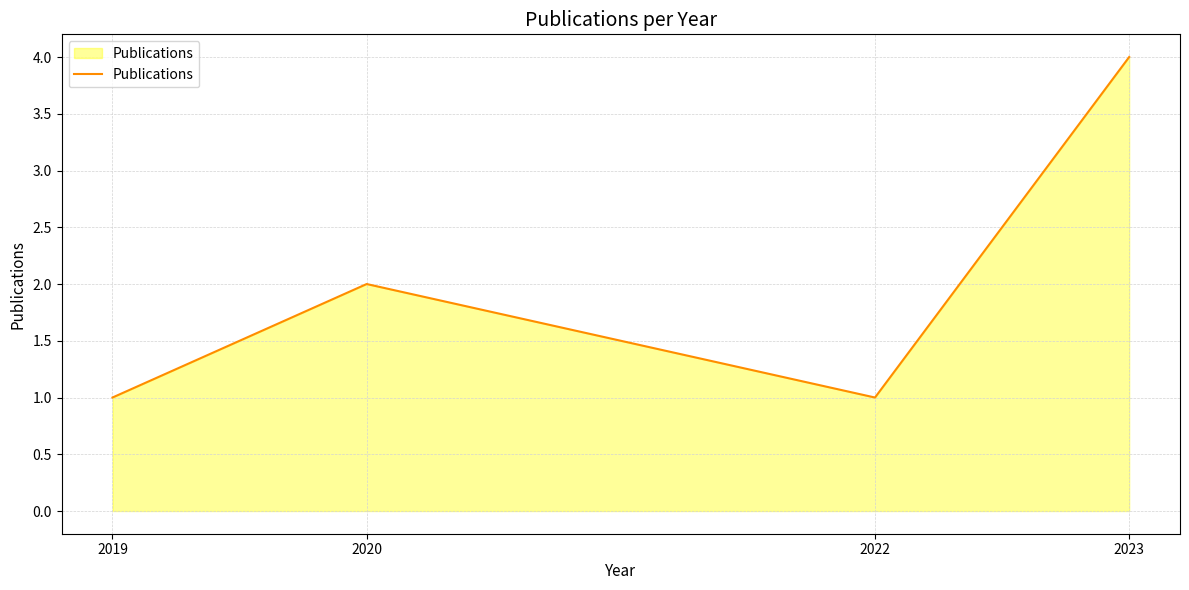

What is the greatest value displayed?

4